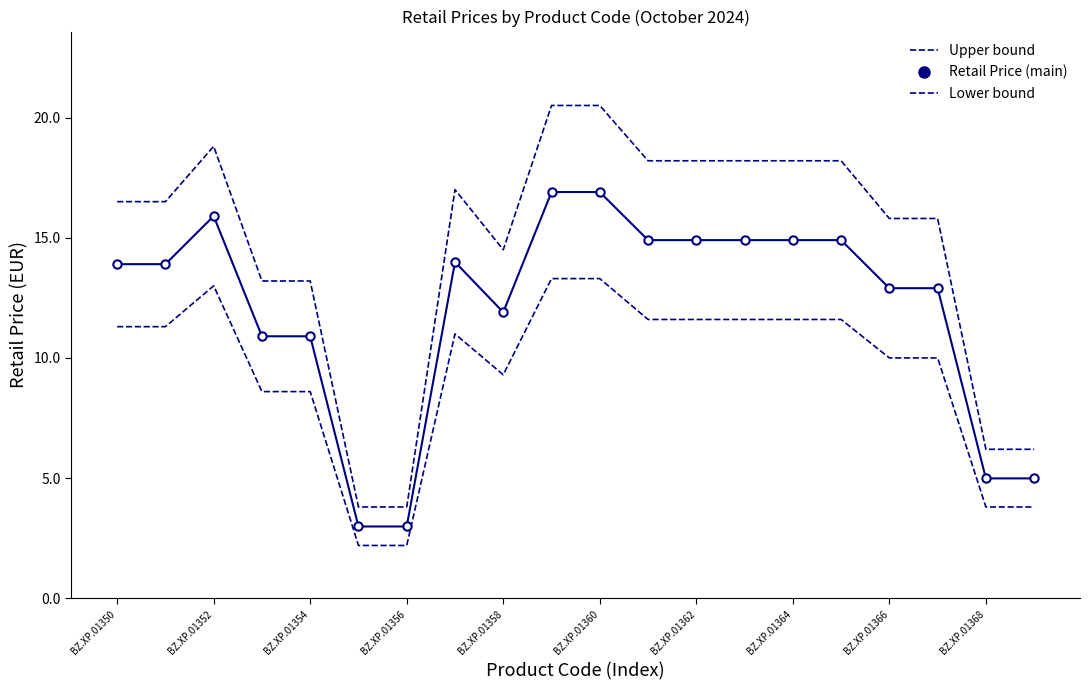

How many interior local valleys does the Lower bound series have?

1